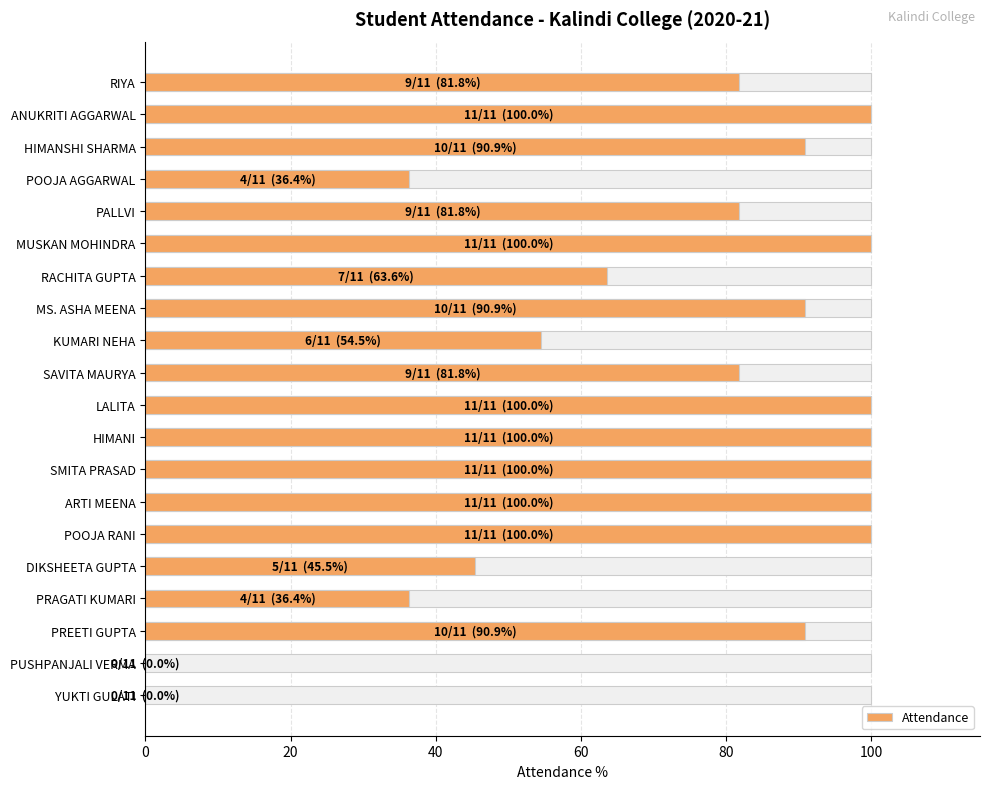

Reading left to right, transcribe all the data shown in this chart.

81.8	100.0	90.9	36.4	81.8	100.0	63.6	90.9	54.5	81.8	100.0	100.0	100.0	100.0	100.0	45.5	36.4	90.9	0.0	0.0